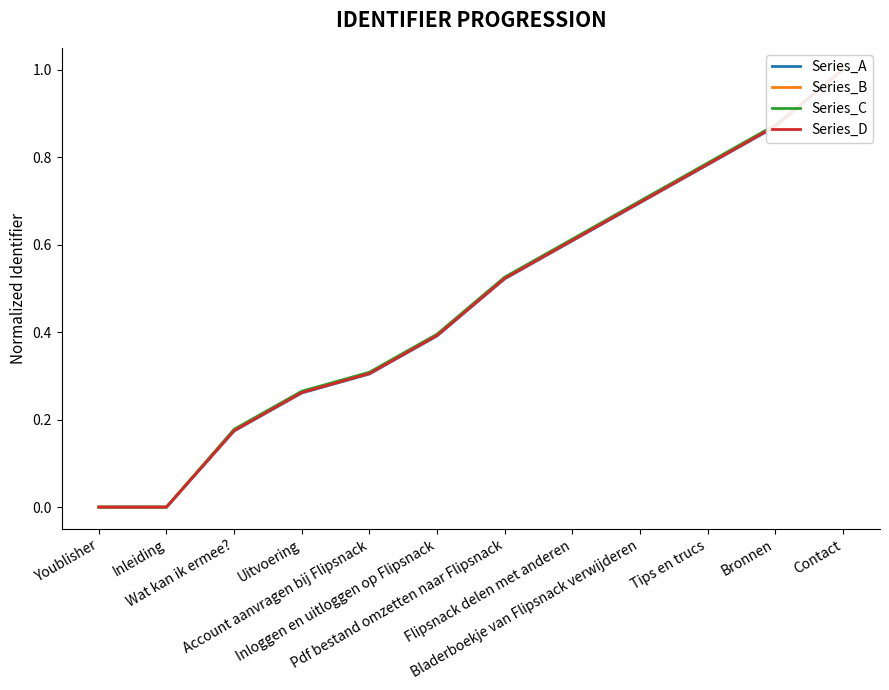

True or false: Series_A and Series_B cross at least once.

False